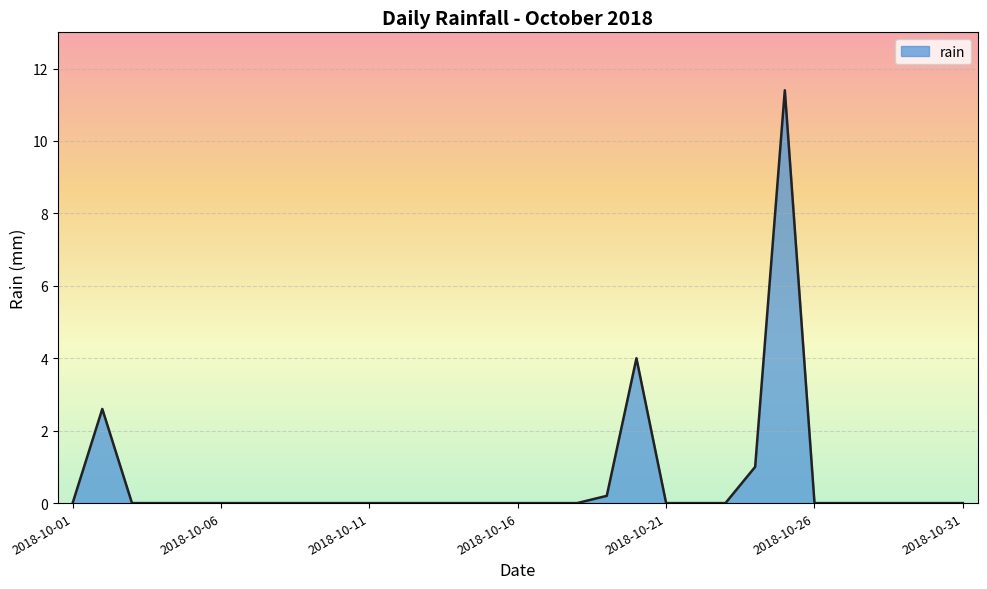

What is the difference between the maximum and minimum values?

11.4